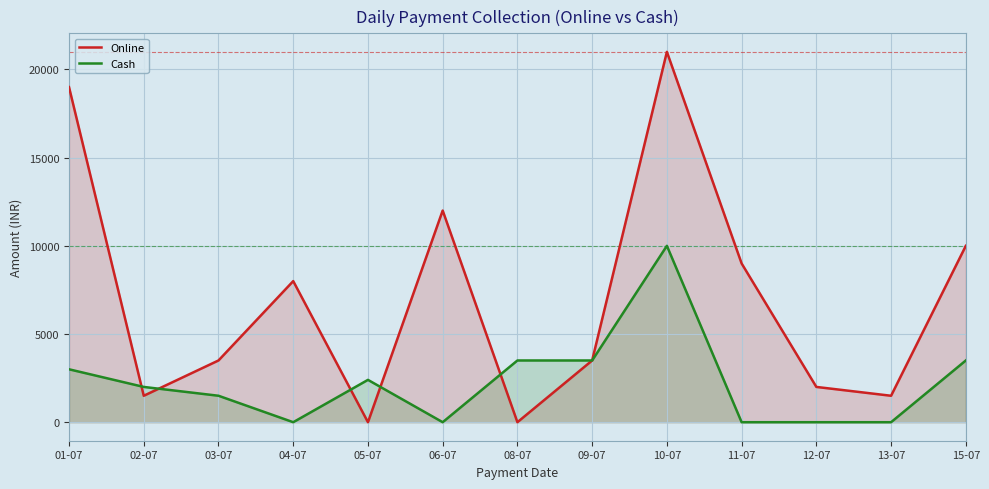

How many data points in Cash are above 2000?

6